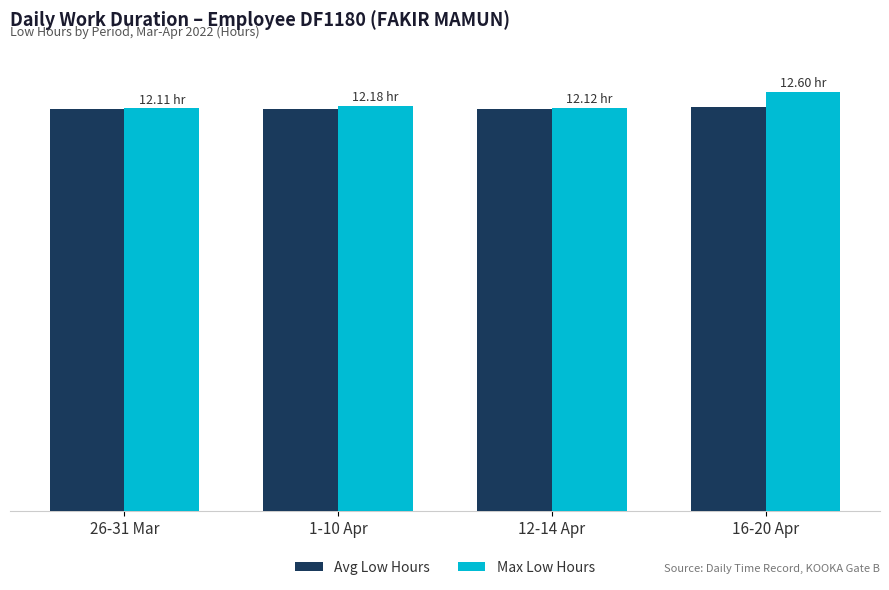

Are the bars horizontal?

No